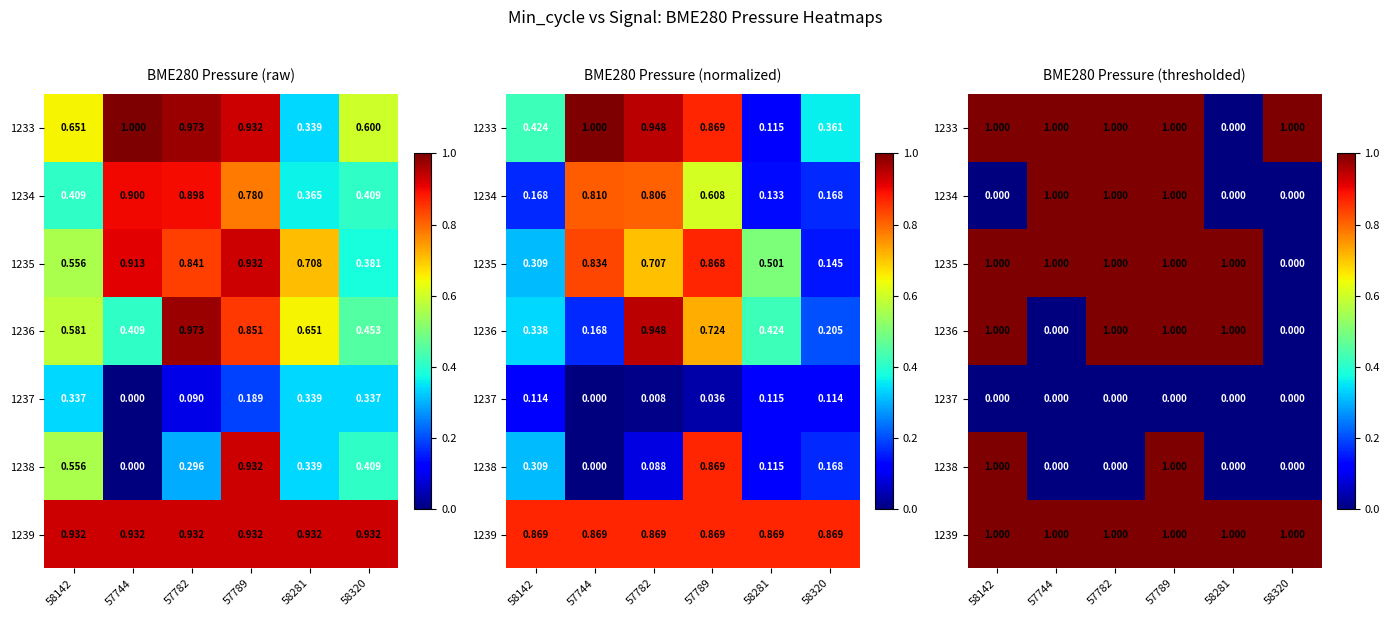

Which category has the lowest value across all series?

58281